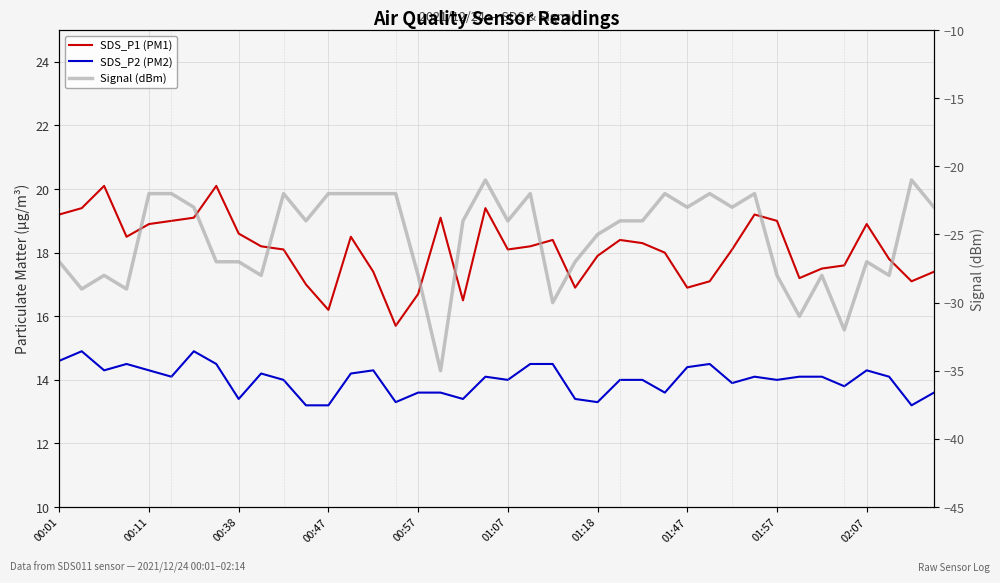

What are all the series names shown in the legend?

SDS_P1 (PM1), SDS_P2 (PM2), Signal (dBm)